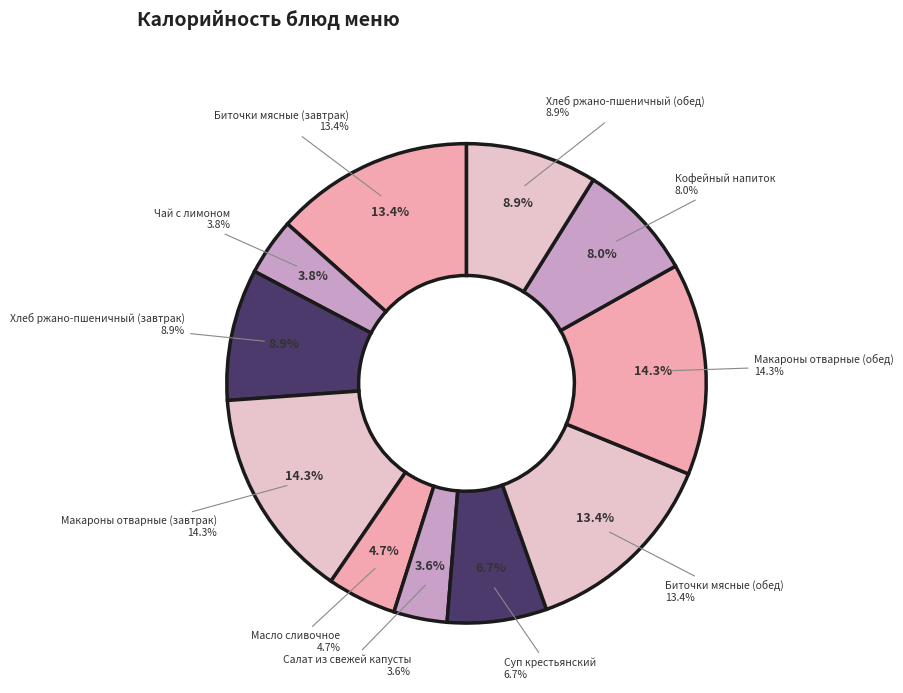

What is the smallest slice in the pie chart?

Салат из свежей капусты